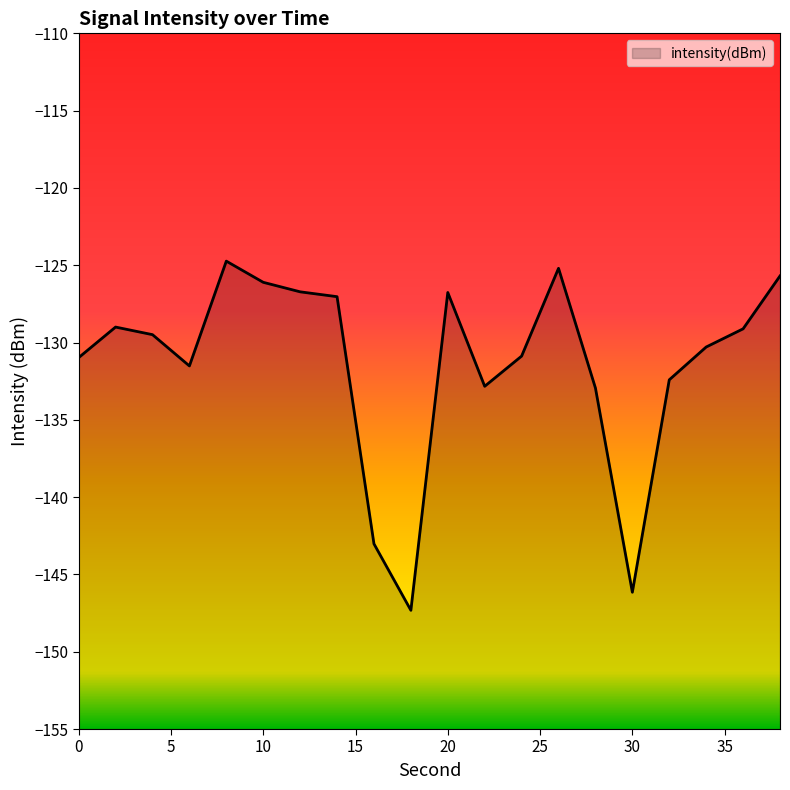

What is the difference between the second highest and second lowest values?

21.0